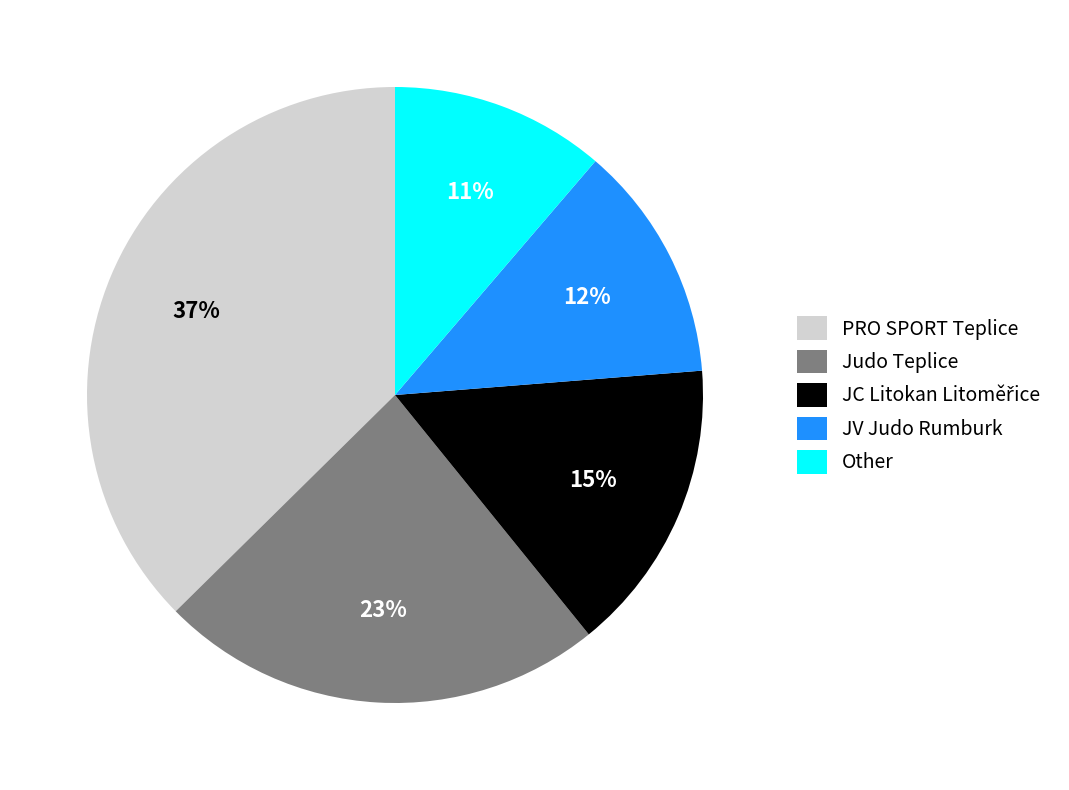

True or false: Other accounts for 11% of the total.

True